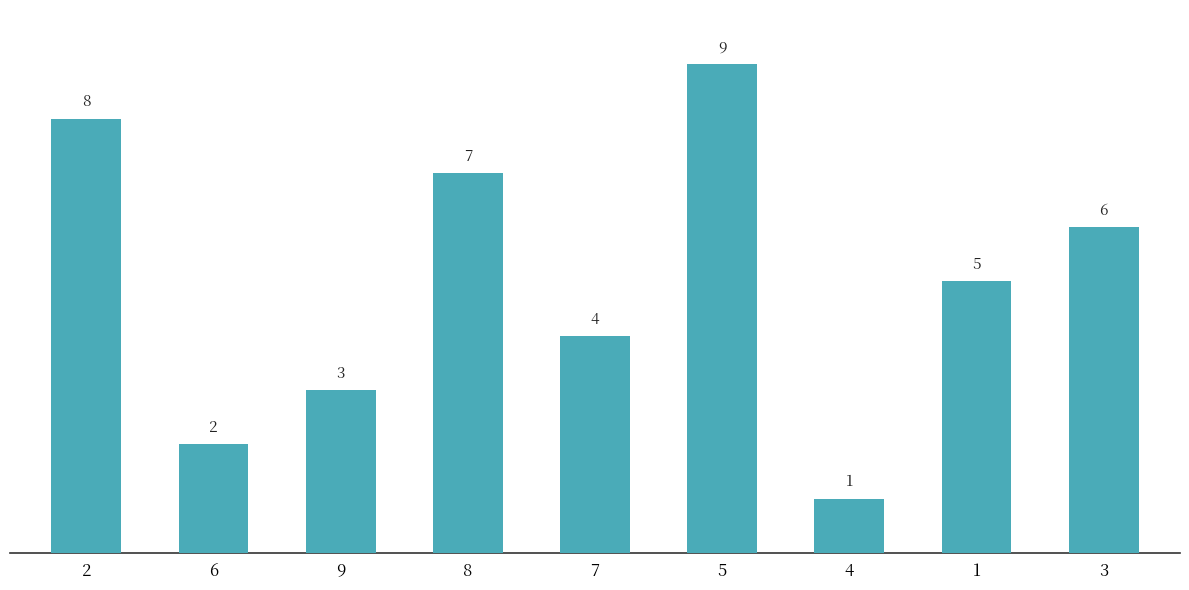

Is it true that the value at 7 is 4?

True